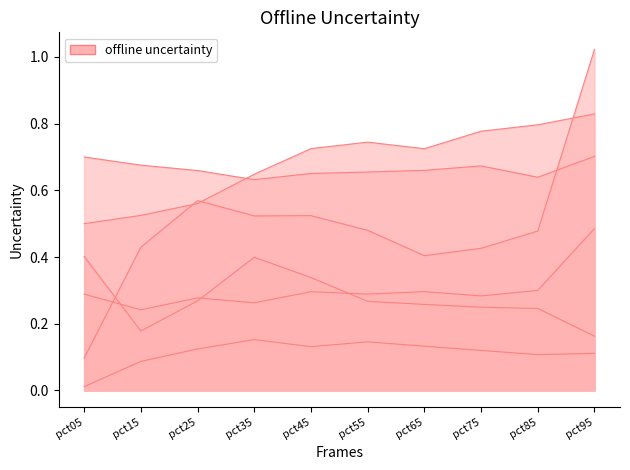

Count the number of categories in the chart.

10